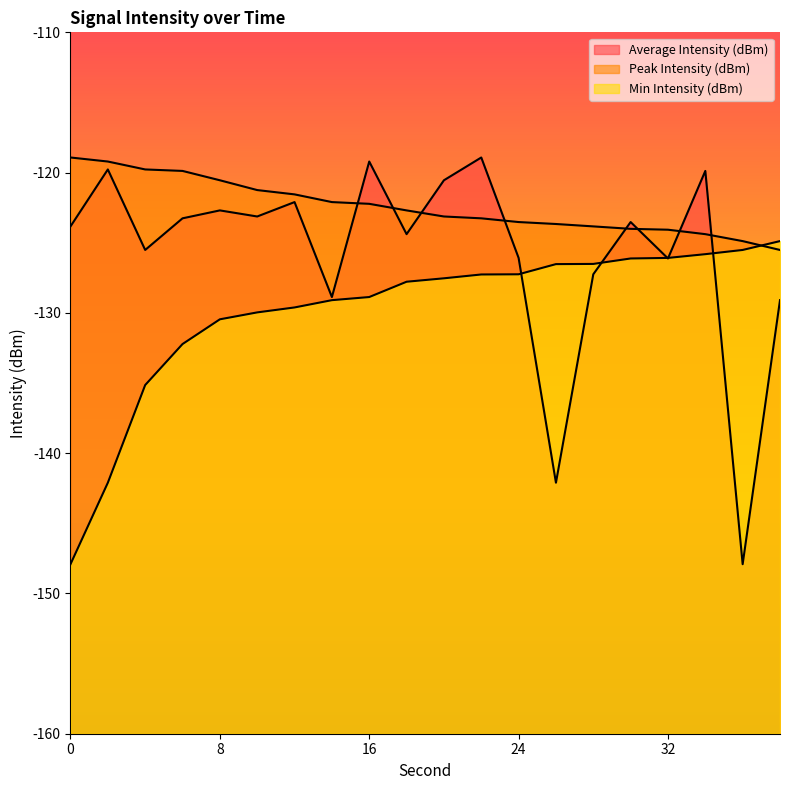

Does the chart display data point markers on the line(s)?

No